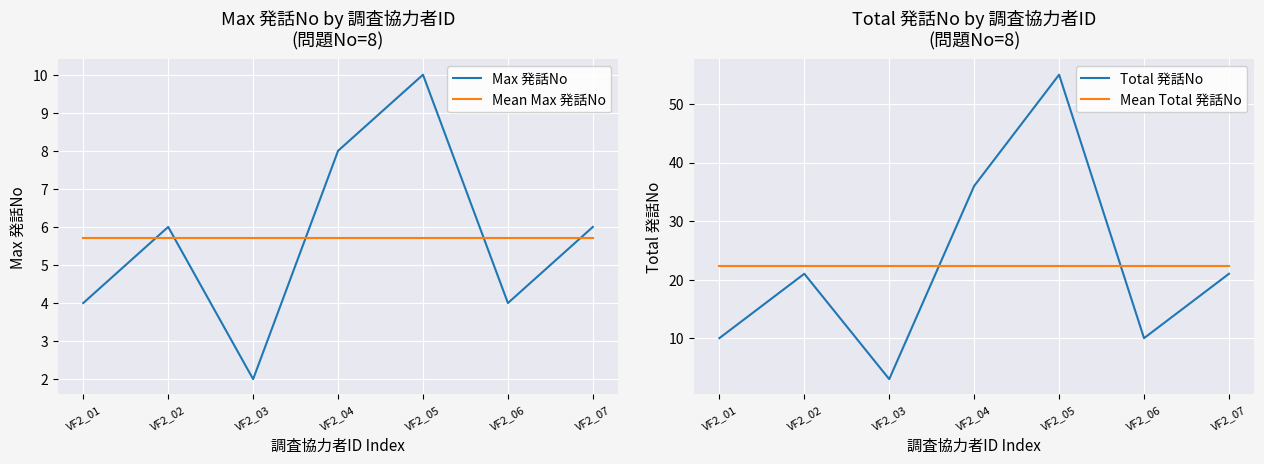

True or false: Mean Total 発話No has more than 1 points higher than both neighbors.

False